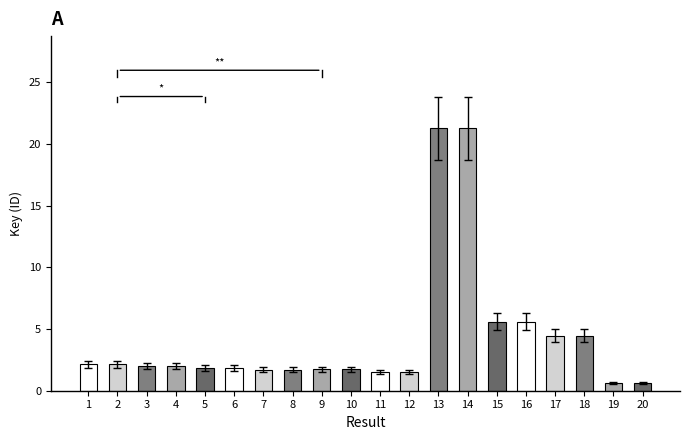

Which has a higher value, 20 or 6?

6